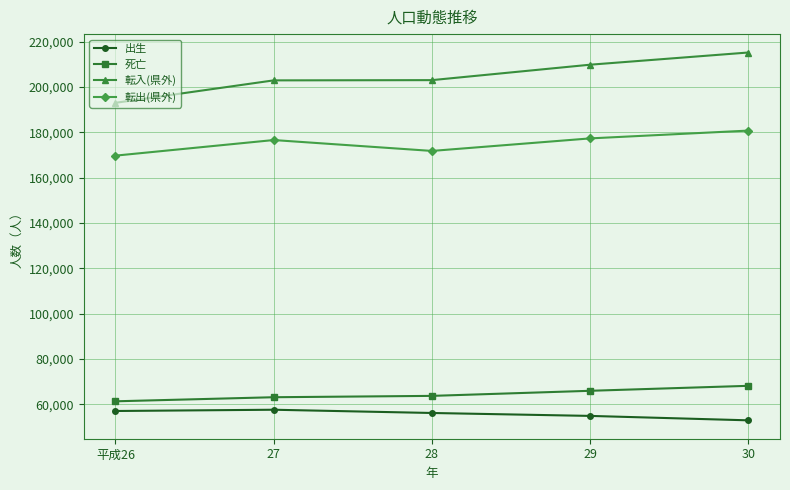

What is the value of the 転出(県外) point at the 2nd from the left?

176602